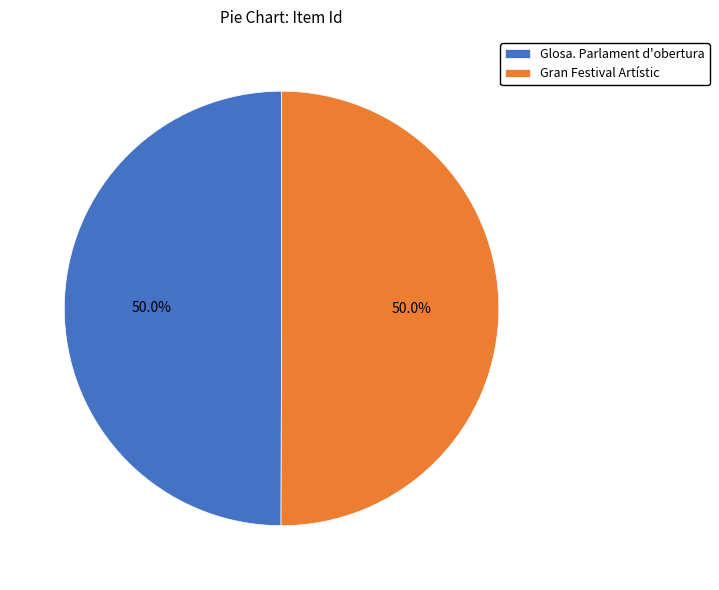

What is the ratio of the value at Glosa. Parlament d'obertura to the value at Gran Festival Artístic?

1.0